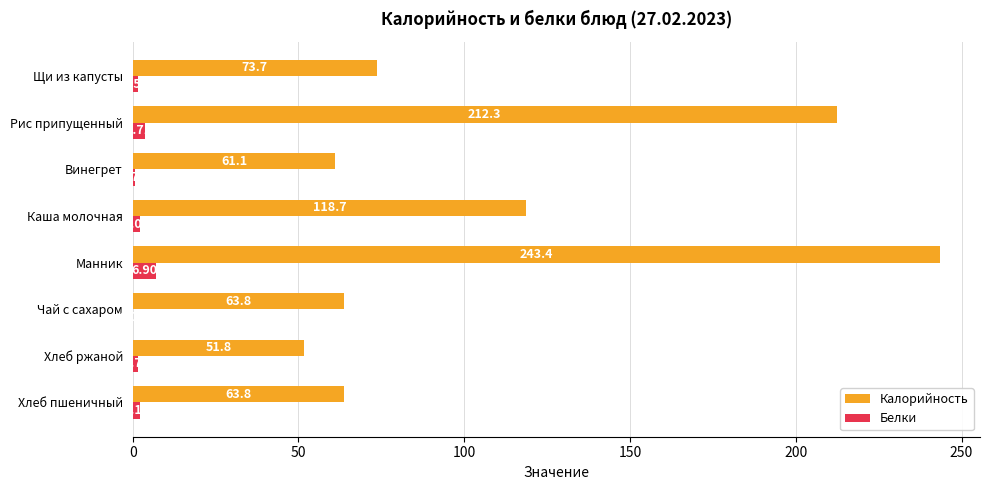

Which series has the largest total across all categories?

Калорийность